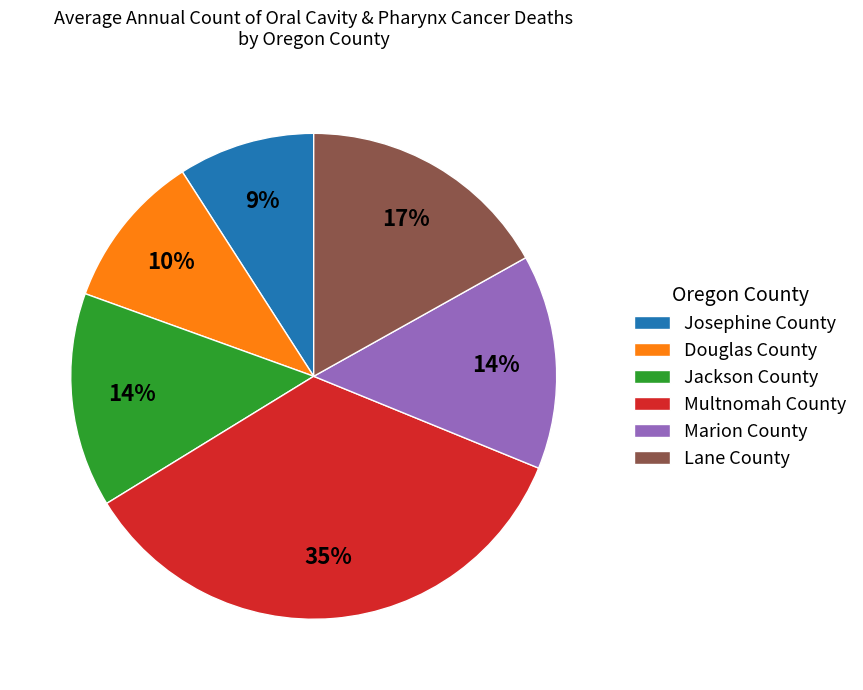

Between Jackson County and Douglas County, which is larger?

Jackson County